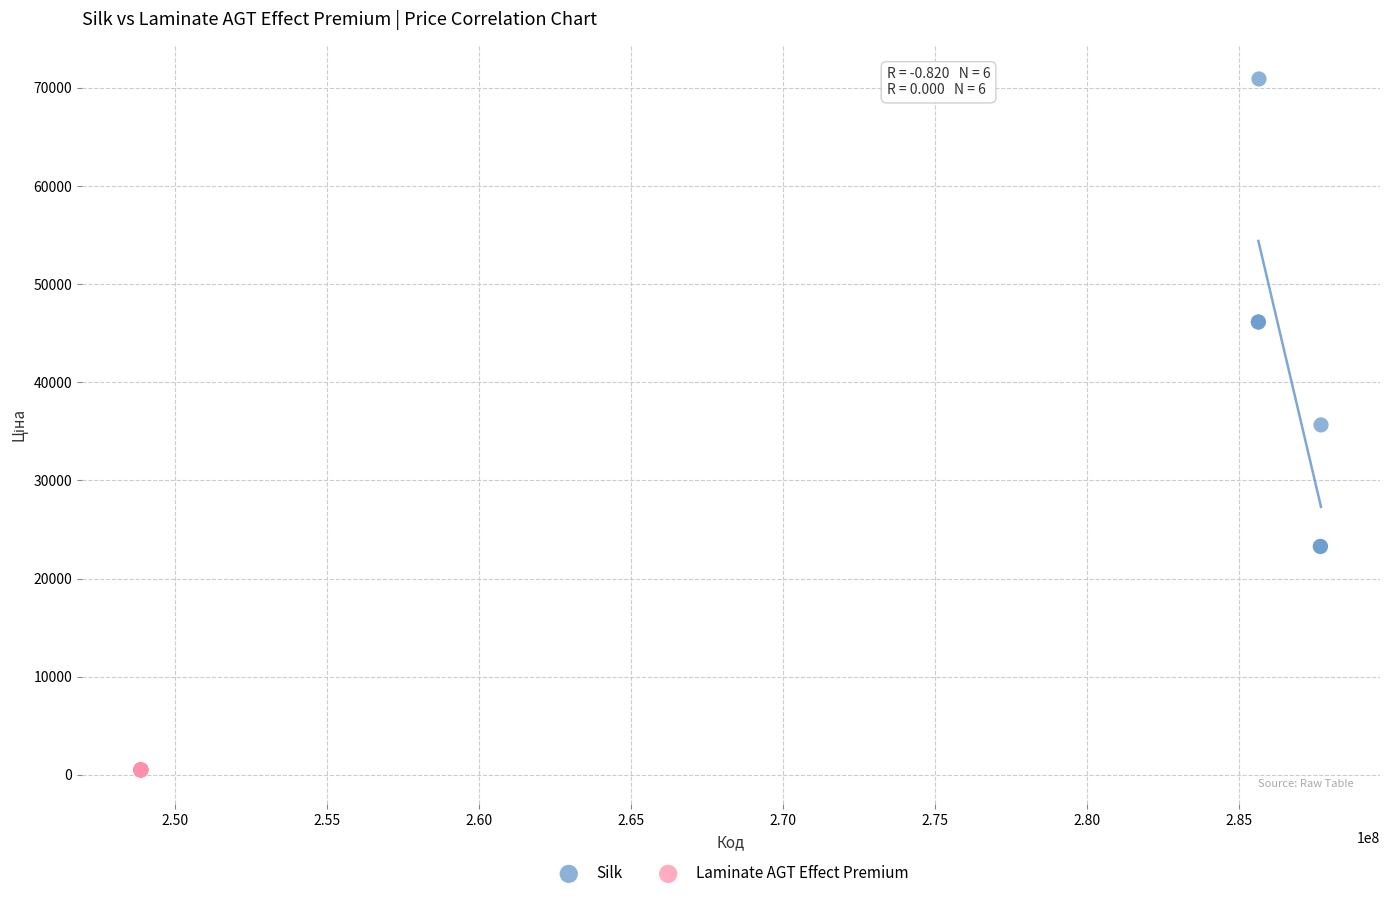

What are all the series names shown in the legend?

Silk, Laminate AGT Effect Premium